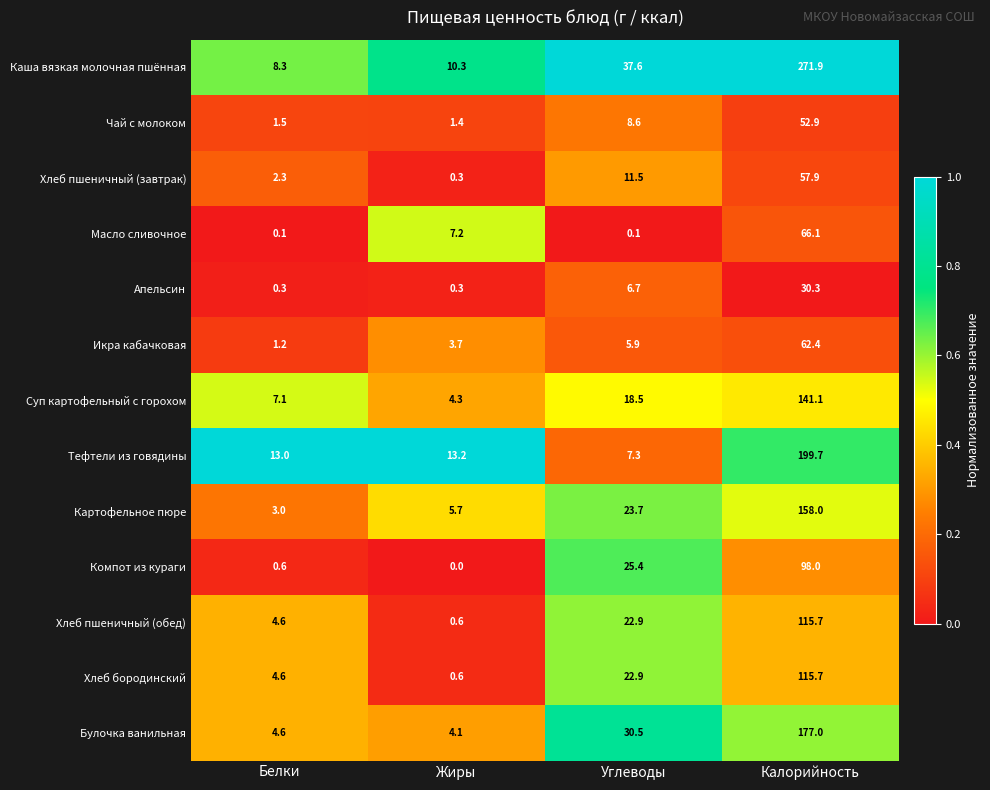

How many distinct data groups are displayed?

13